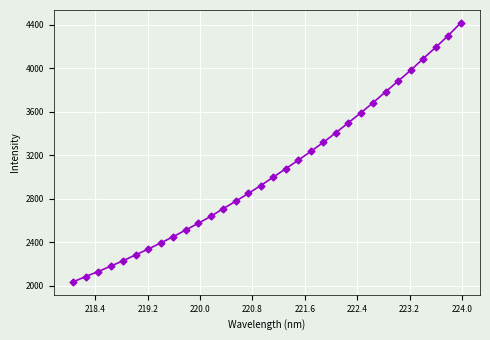

True or false: the data has more than 1 interior local peaks.

False